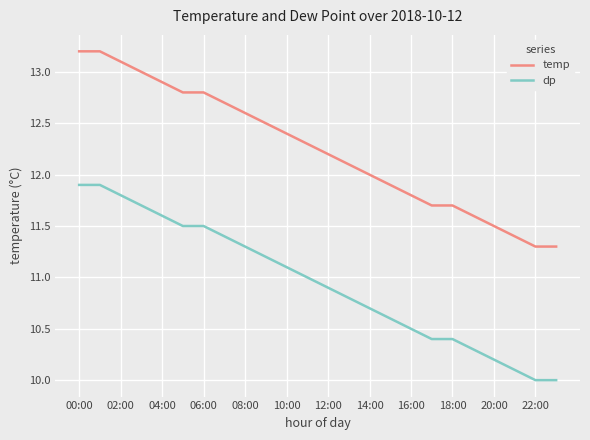

True or false: temp and dp cross at least once.

False